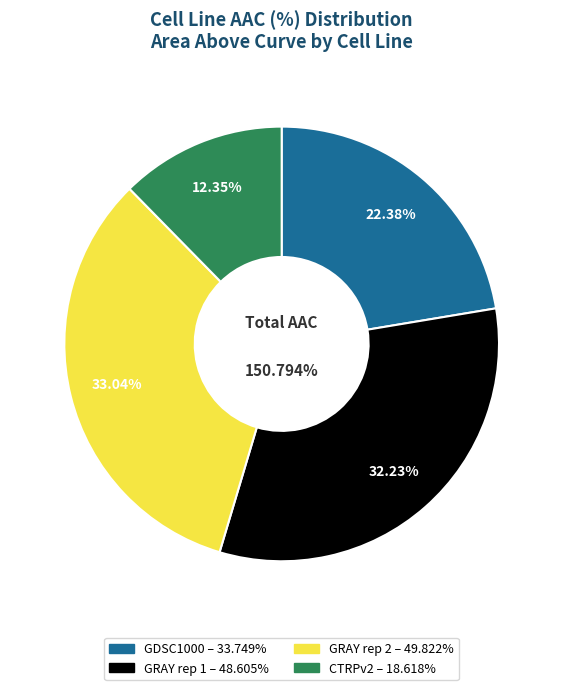

To the nearest percent, what is the difference between the largest and smallest slice percentages?

21%